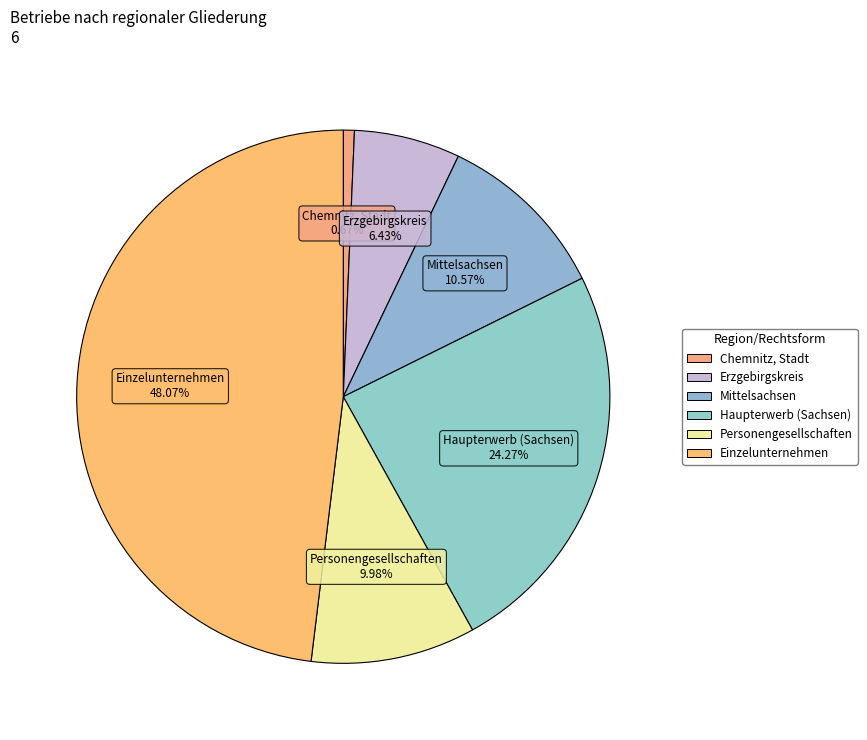

How many slices are in this pie chart?

6